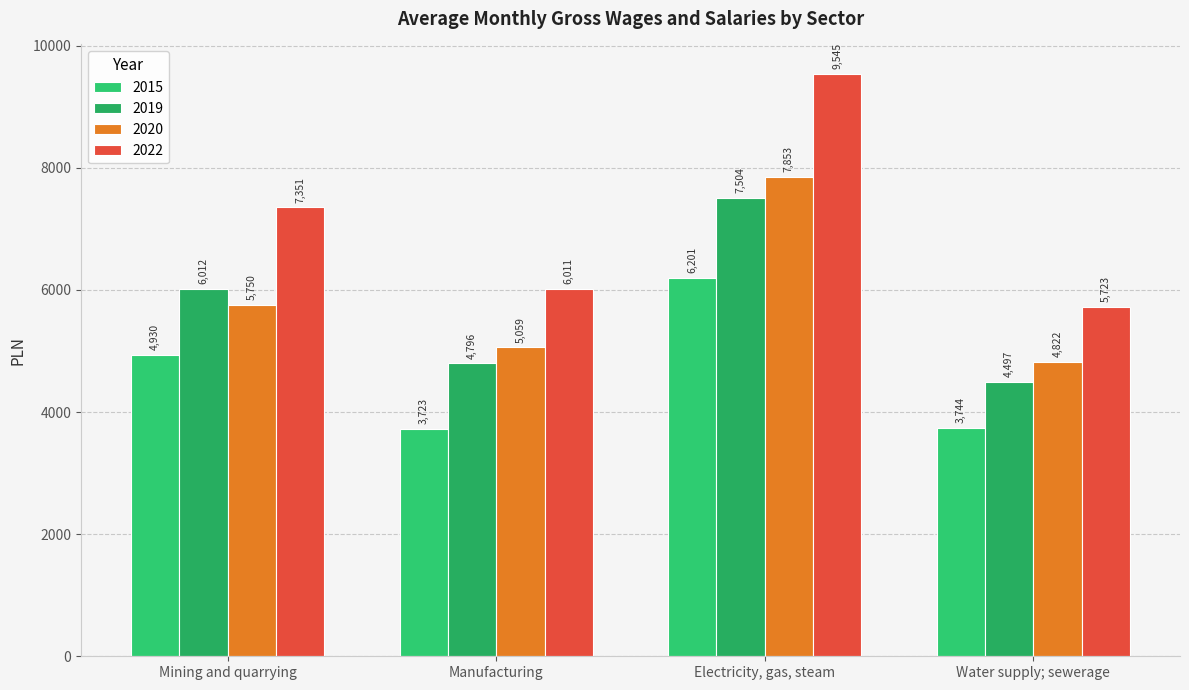

Is it true that 2015 equals 4247.8 at Electricity, gas, steam?

False